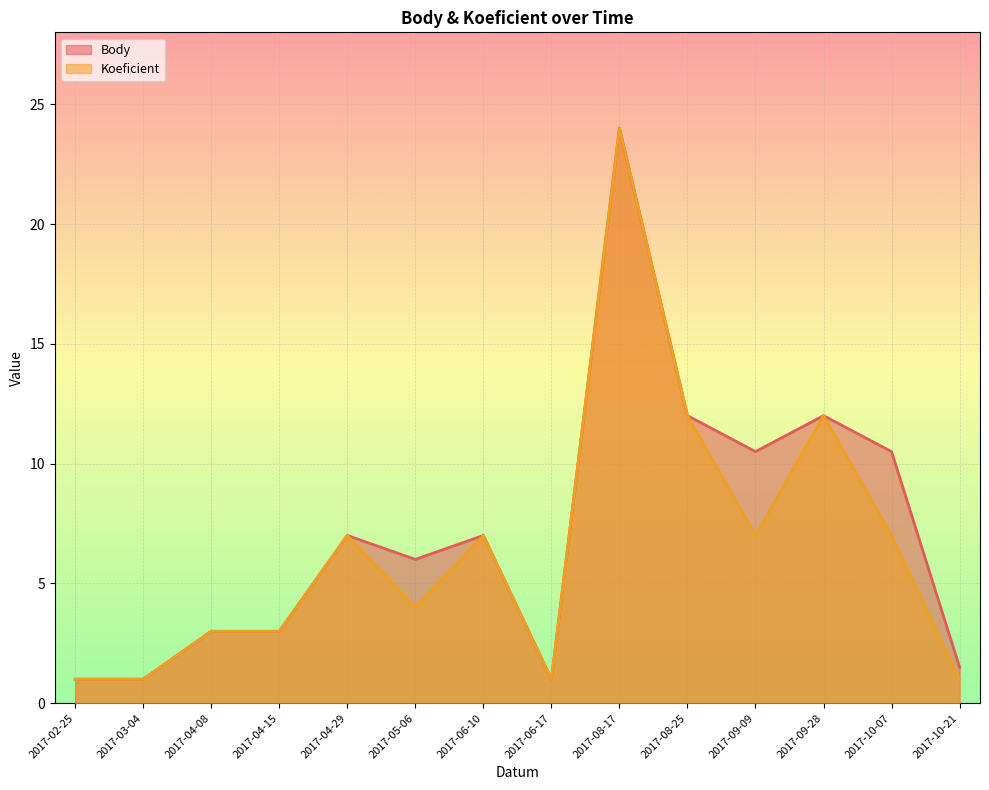

What position from the right is 2017-02-25?

14